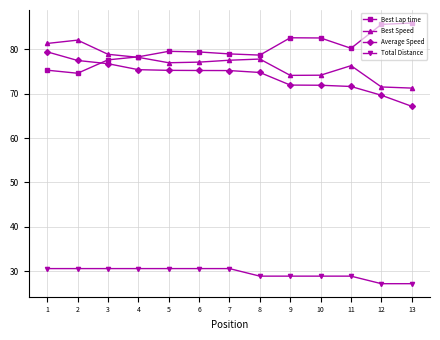

True or false: Best Speed and Average Speed intersect in this chart.

False